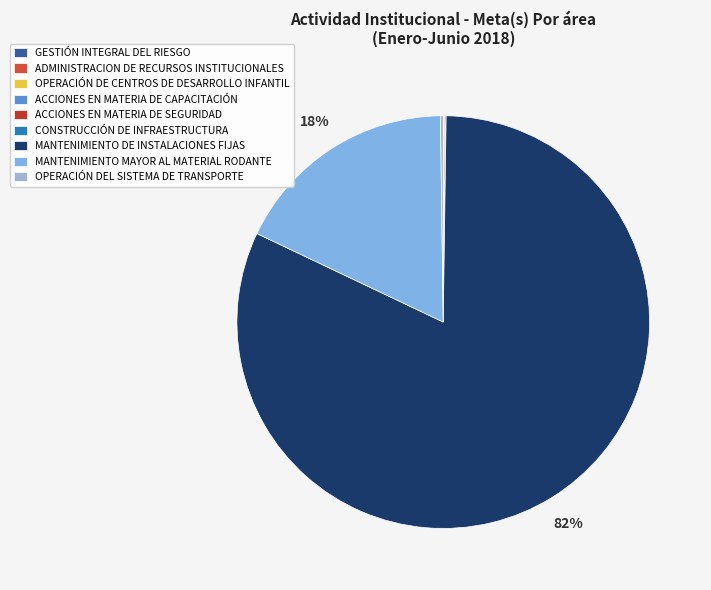

To the nearest percent, what is the difference between the largest and smallest slice percentages?

82%